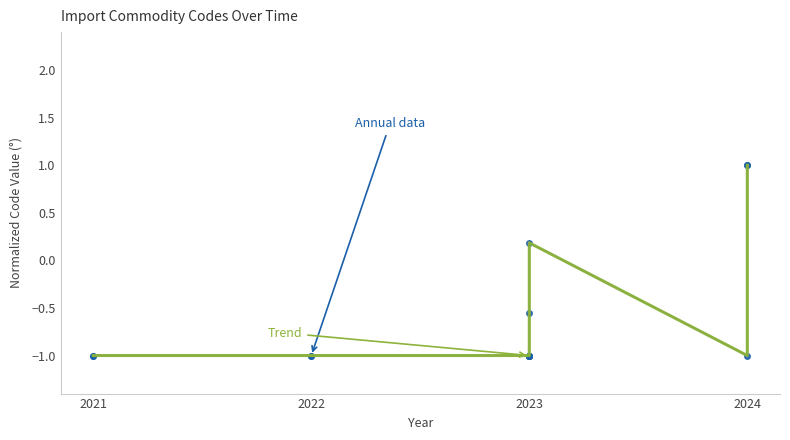

What is the value of the Annual data point at the 2nd from the left?

-1.0